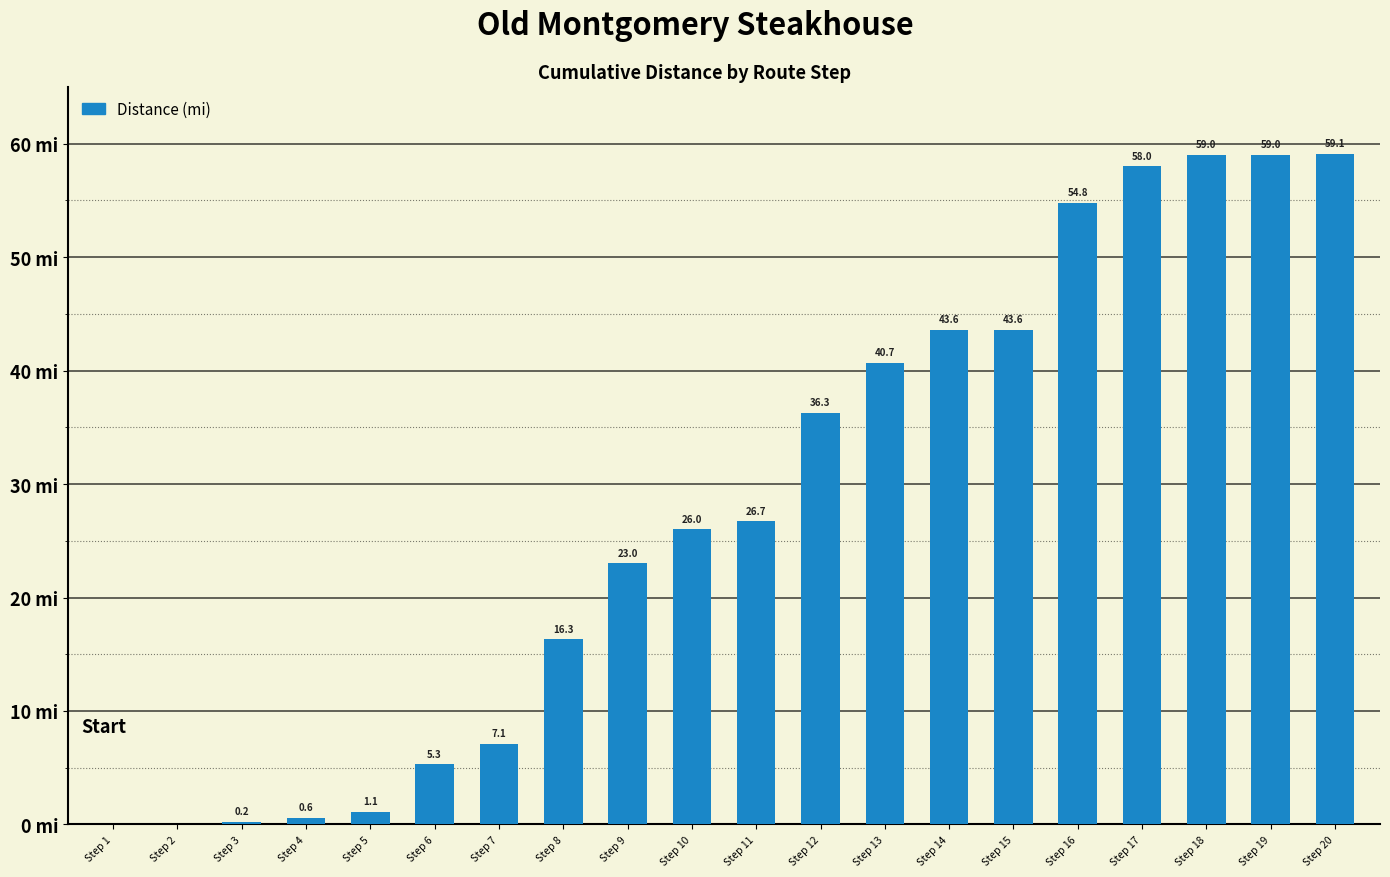

At which category does the chart reach its peak across all series?

Step 20